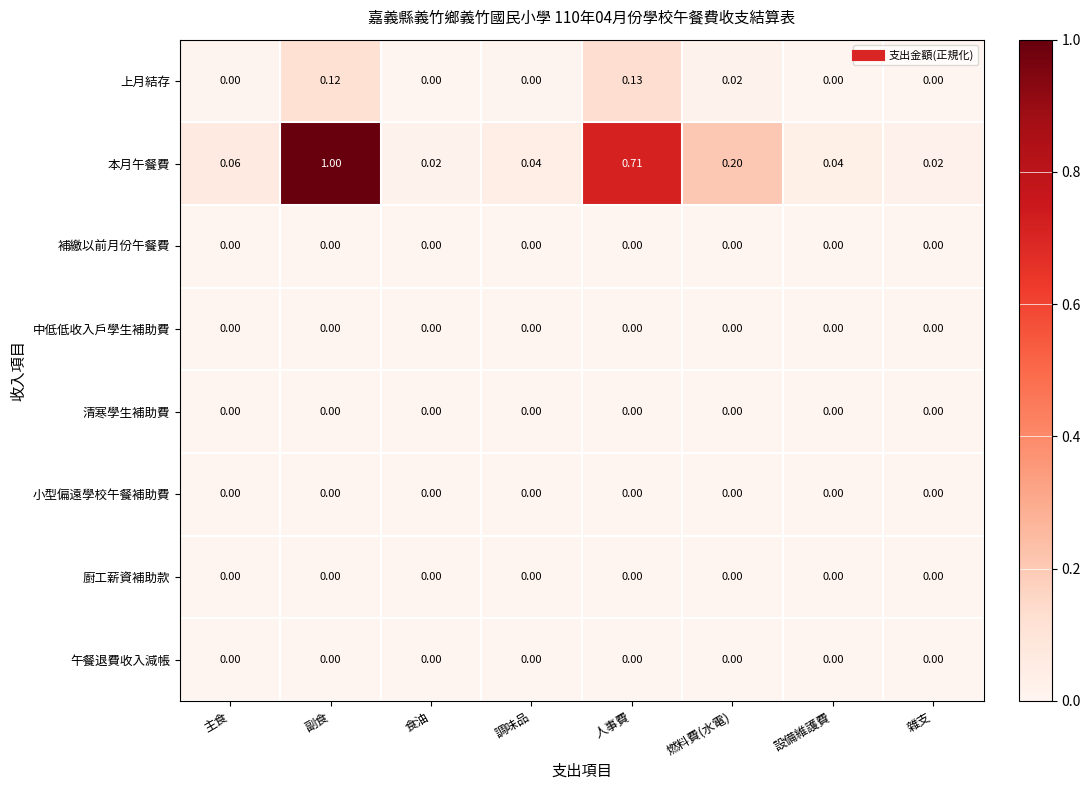

Which series has the widest spread of values?

本月午餐費